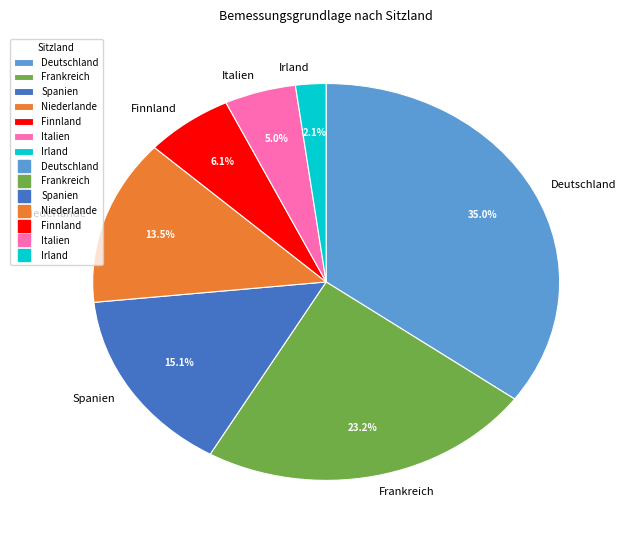

Count the number of slices in the pie.

7